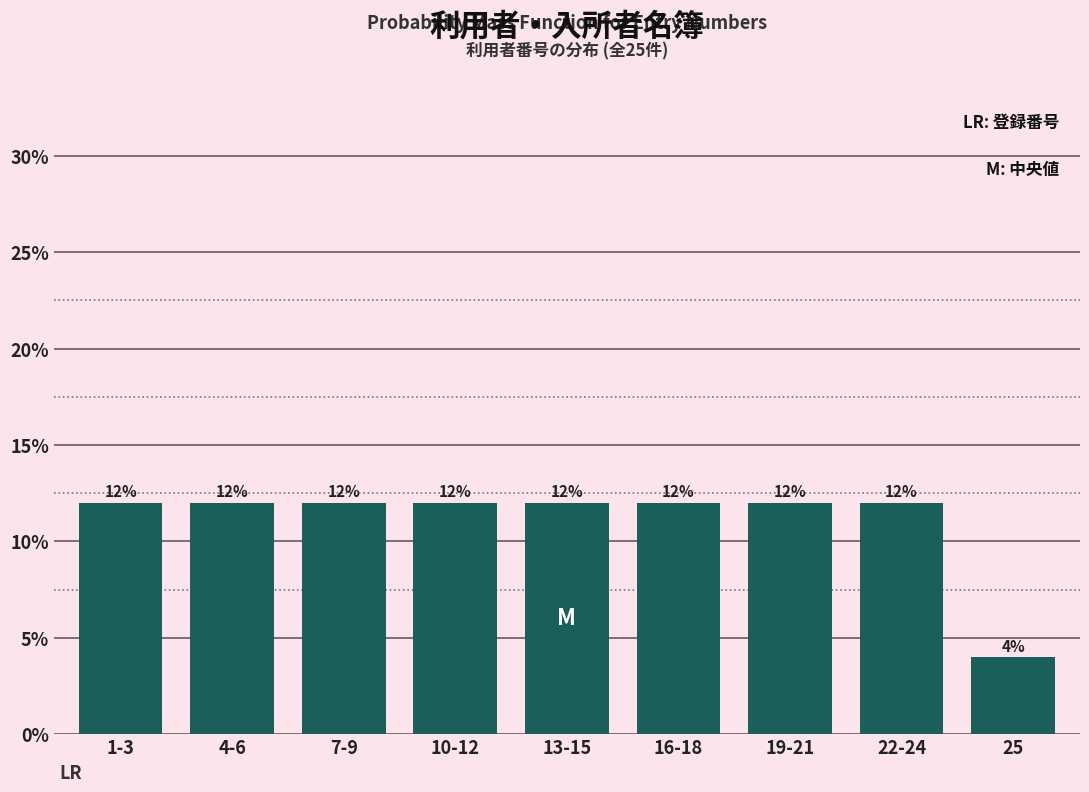

Reading left to right, list all the values displayed in this chart.

12	12	12	12	12	12	12	12	4